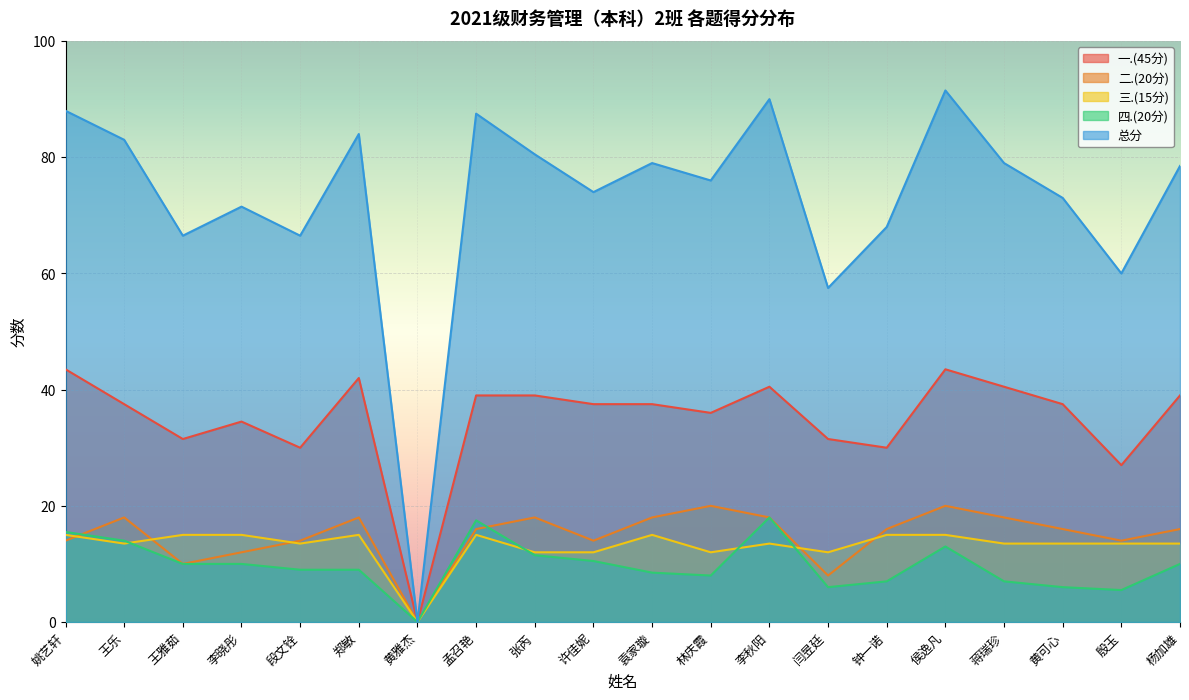

True or false: 三.(15分) and 总分 cross at least once.

False